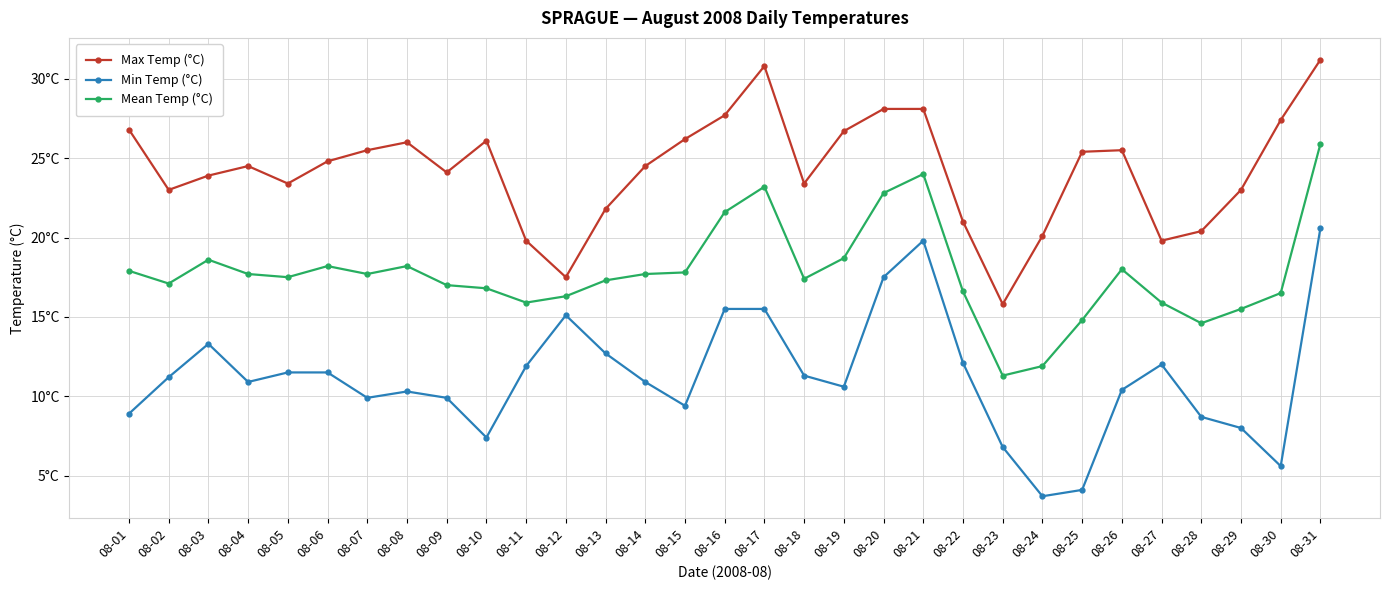

What is the value of the Min Temp (°C) point at the 7th from the left?

9.9